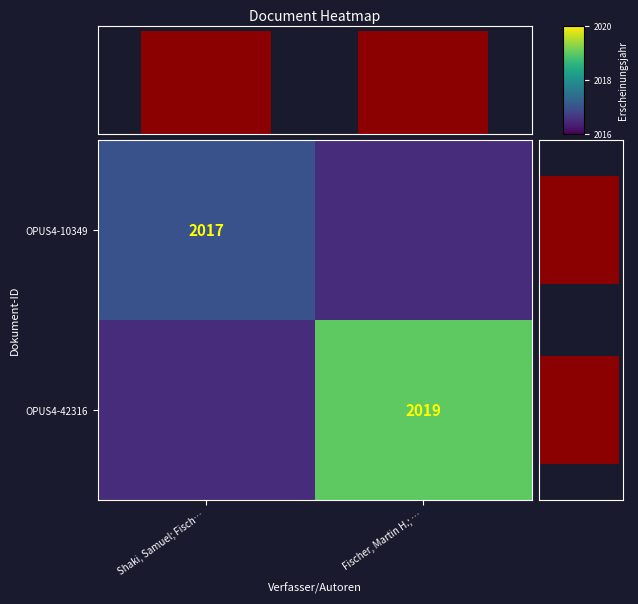

The value of OPUS4-42316 at Fischer, Martin H.; … is 543.3. True or false?

False